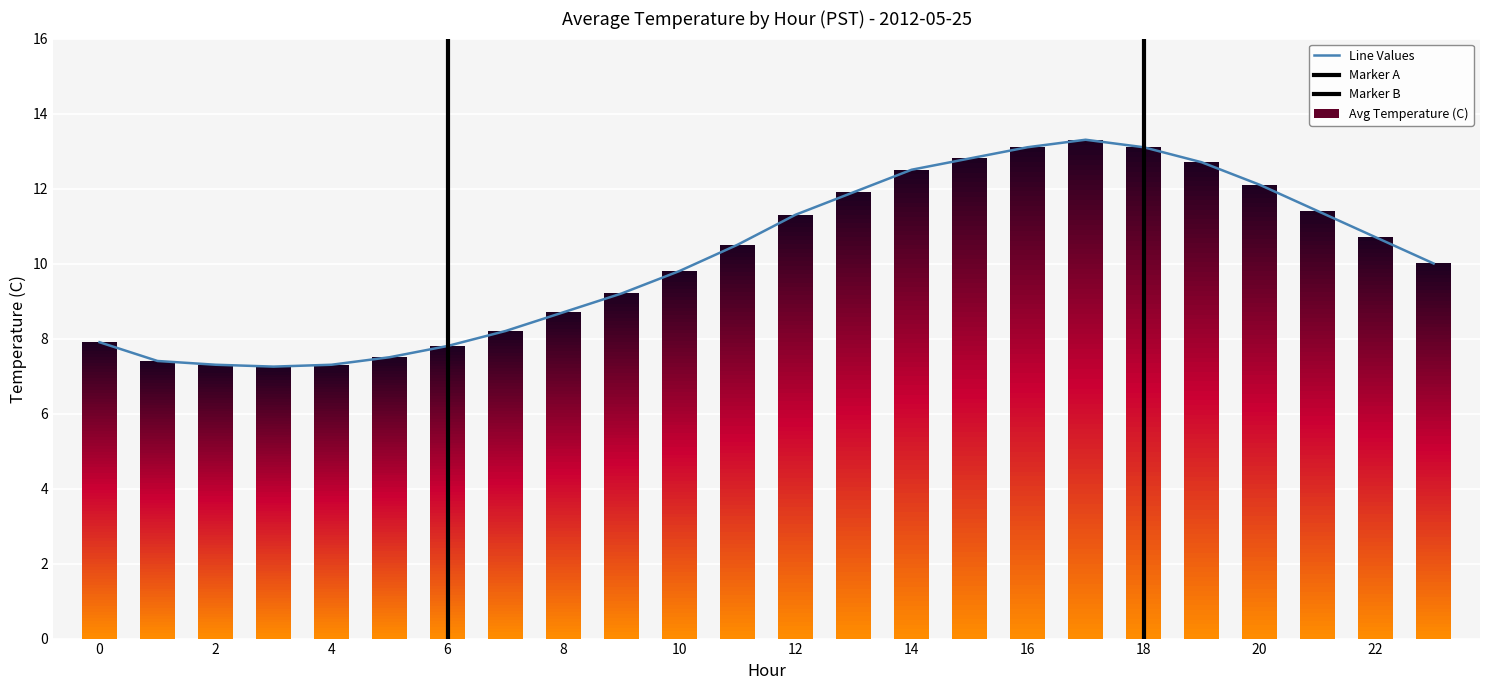

Does the chart contain any negative values?

No